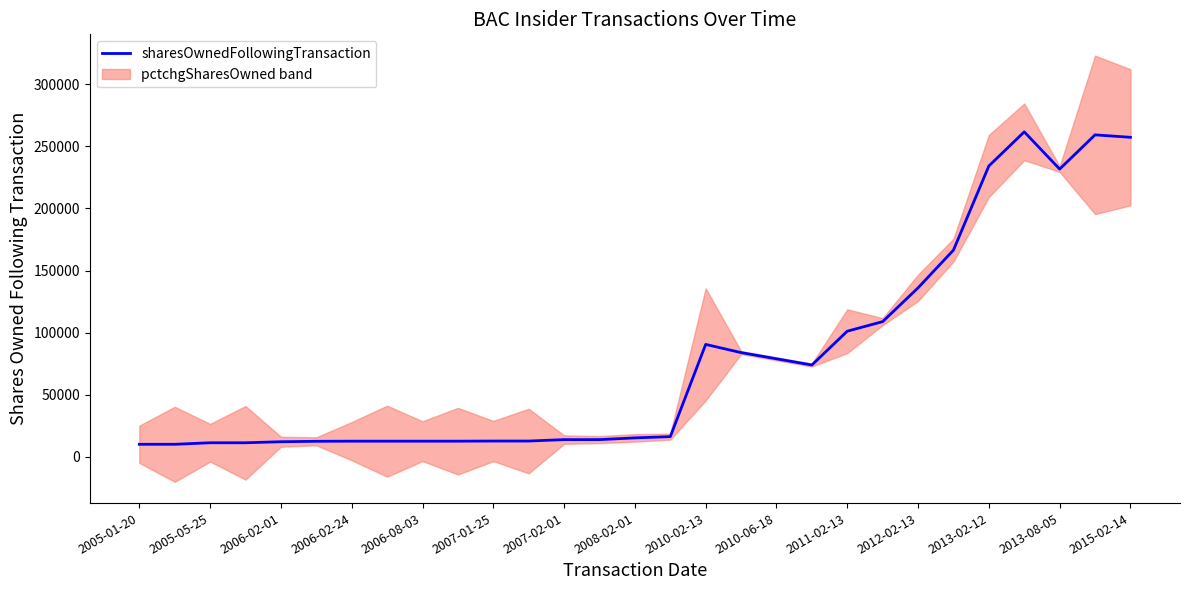

The value of sharesOwnedFollowingTransaction at 2005-01-20 is 10070. True or false?

True